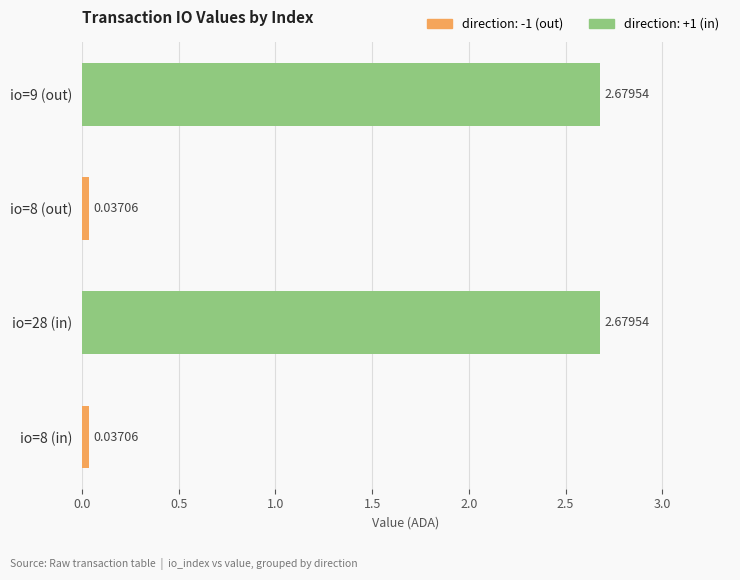

What is the average value?

1.4